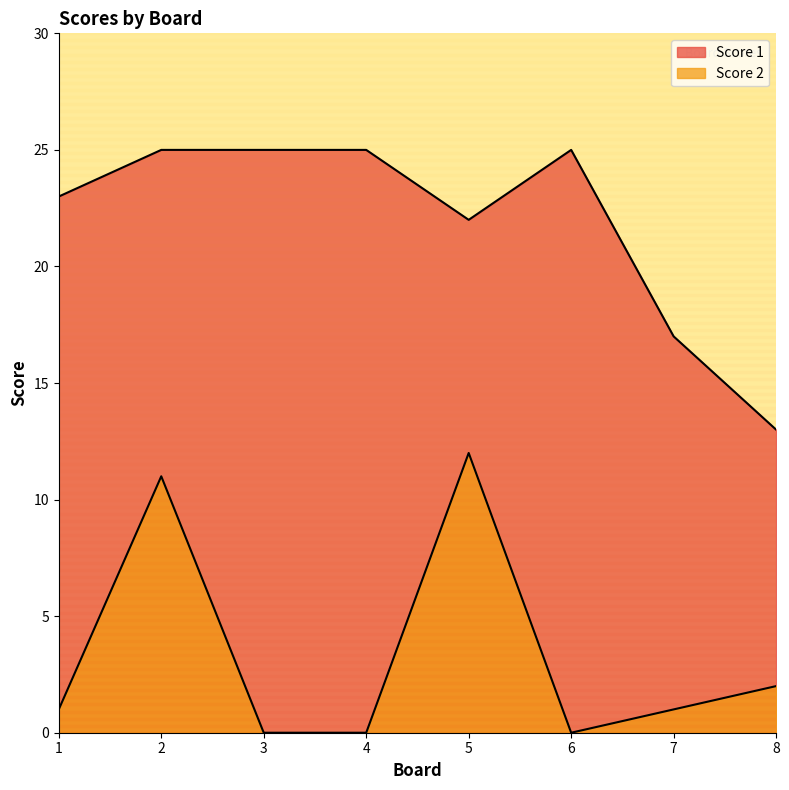

The value of Score 1 at 6 is 25. True or false?

True